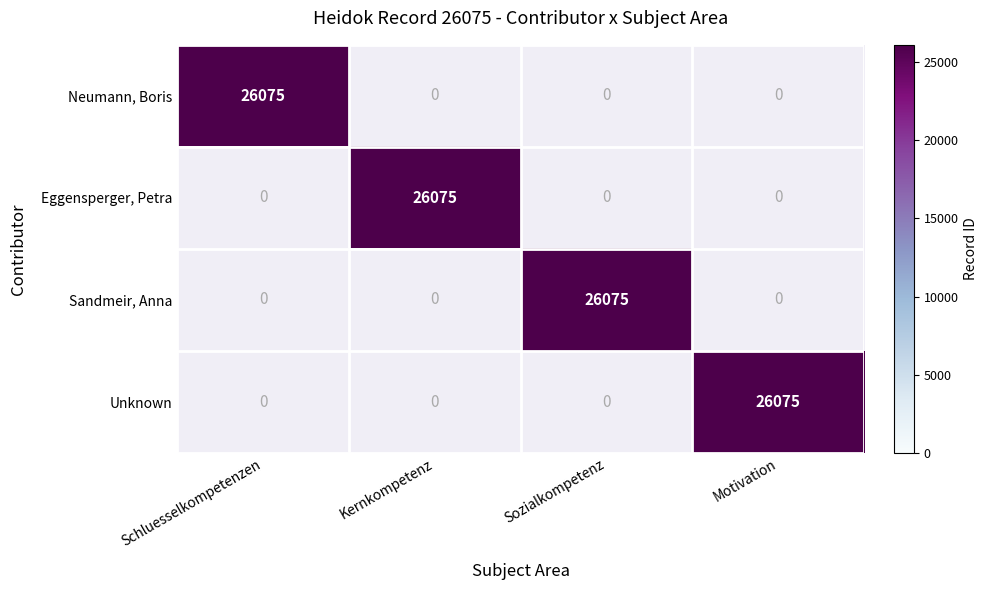

What is the sum of all Neumann values?

26075